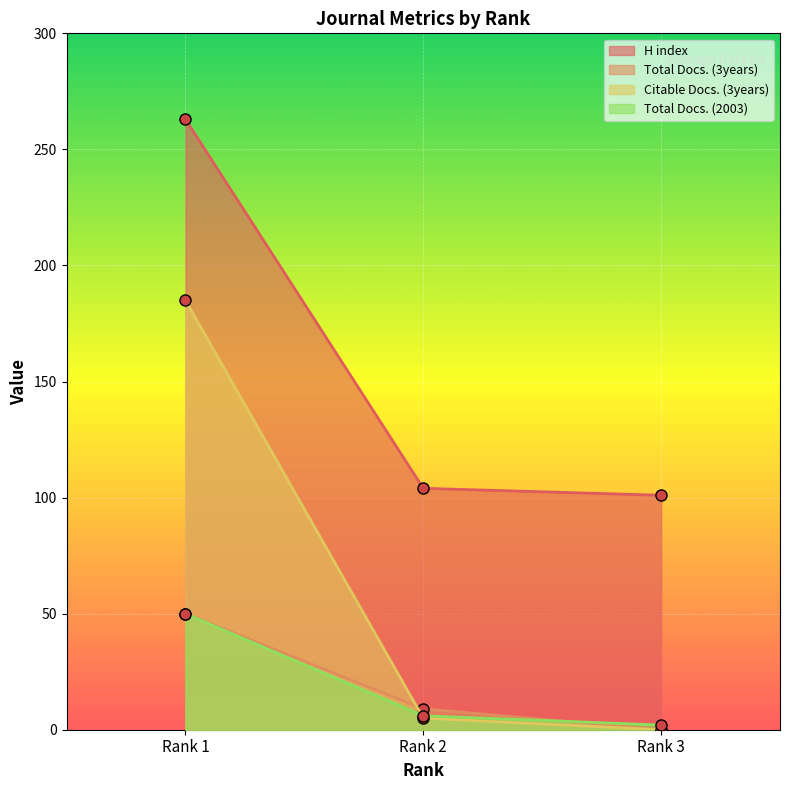

What is the spread (max minus min) of values at Rank 3?

101